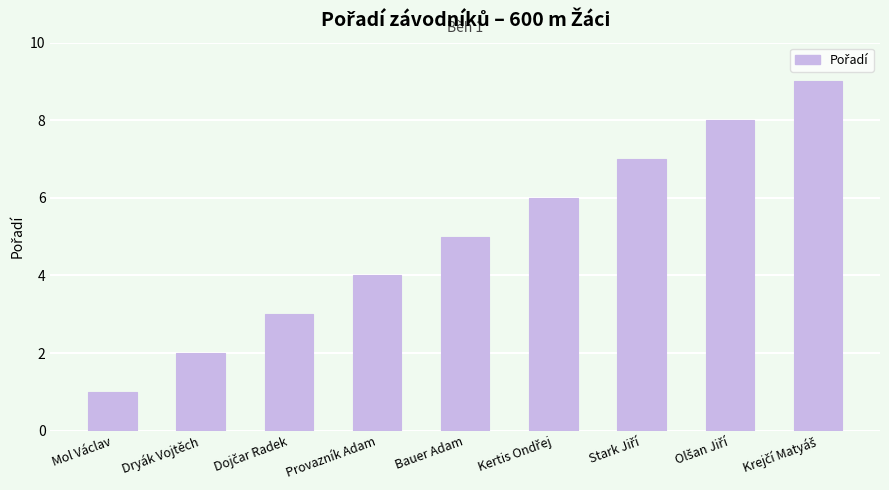

How many bars are there in total?

9